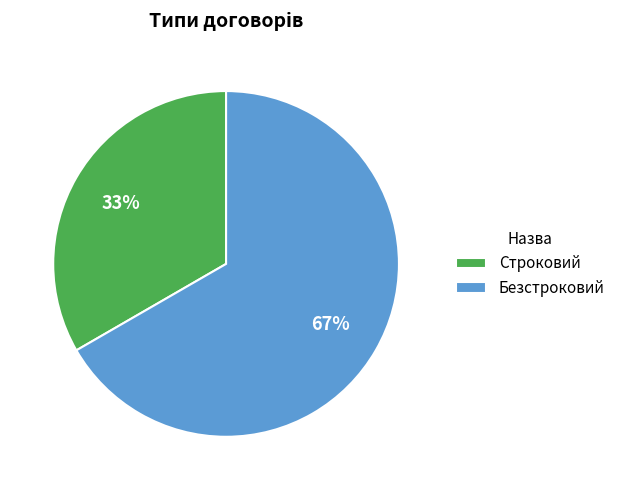

To the nearest percent, what portion does Безстроковий represent?

67%